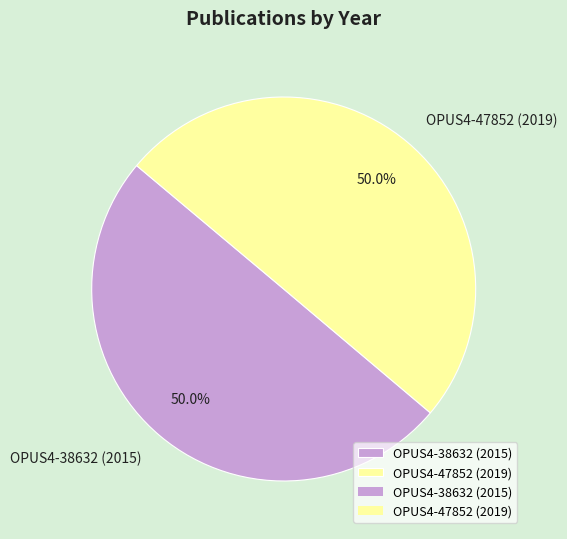

Count the number of slices in the pie.

2